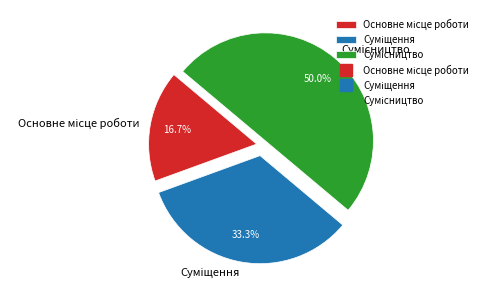

To the nearest percent, what is the average slice percentage?

33%